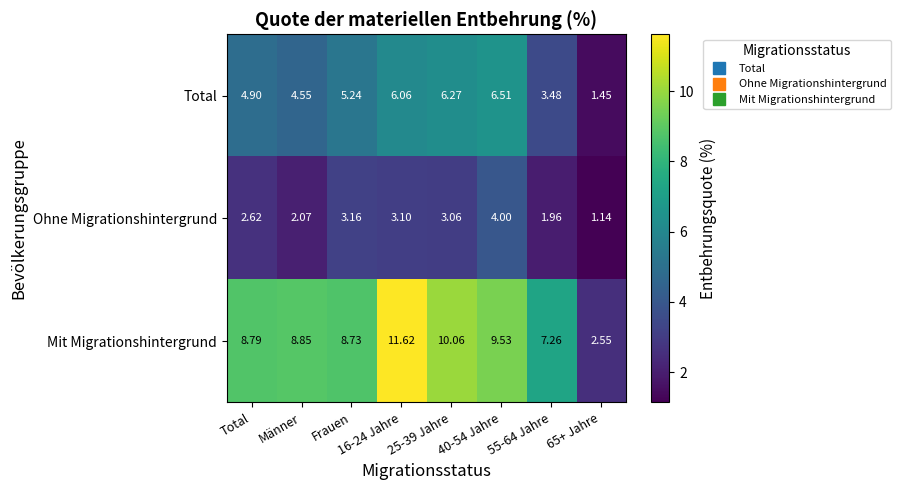

Which series has the largest range (max minus min)?

Mit Migrationshintergrund